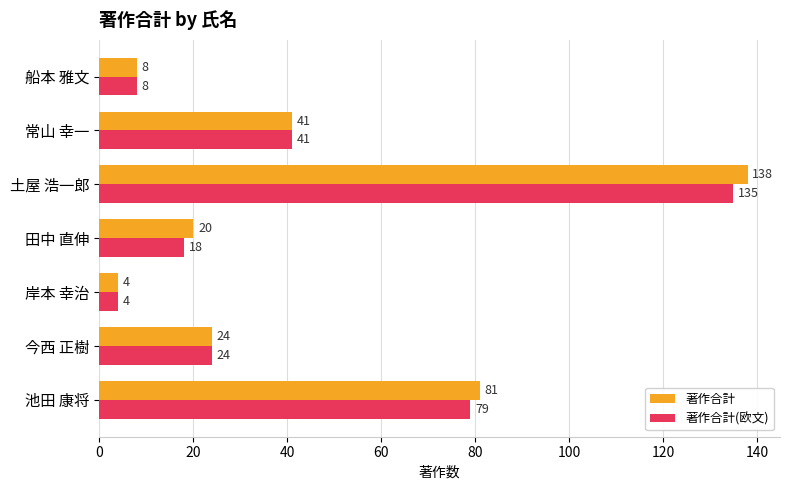

The value of 著作合計(欧文) at 常山 幸一 is 41. True or false?

True